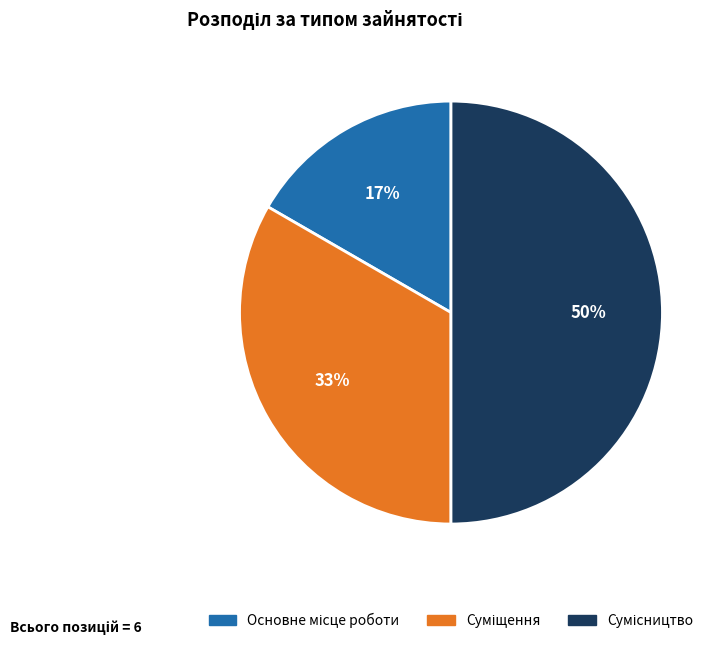

What is the total percentage of Сумісництво and Основне місце роботи?

66.7%